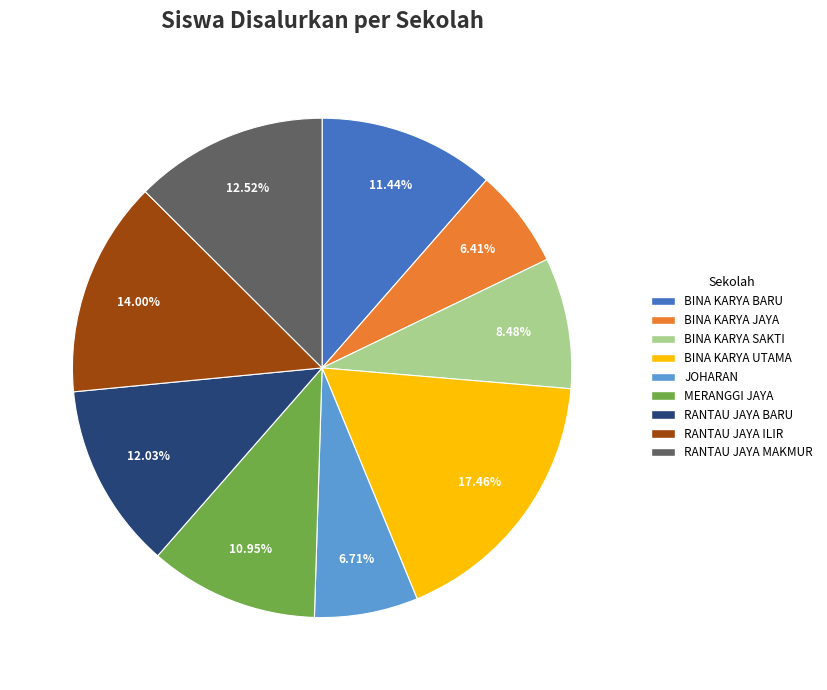

Is there any slice that represents more than half of the pie?

No